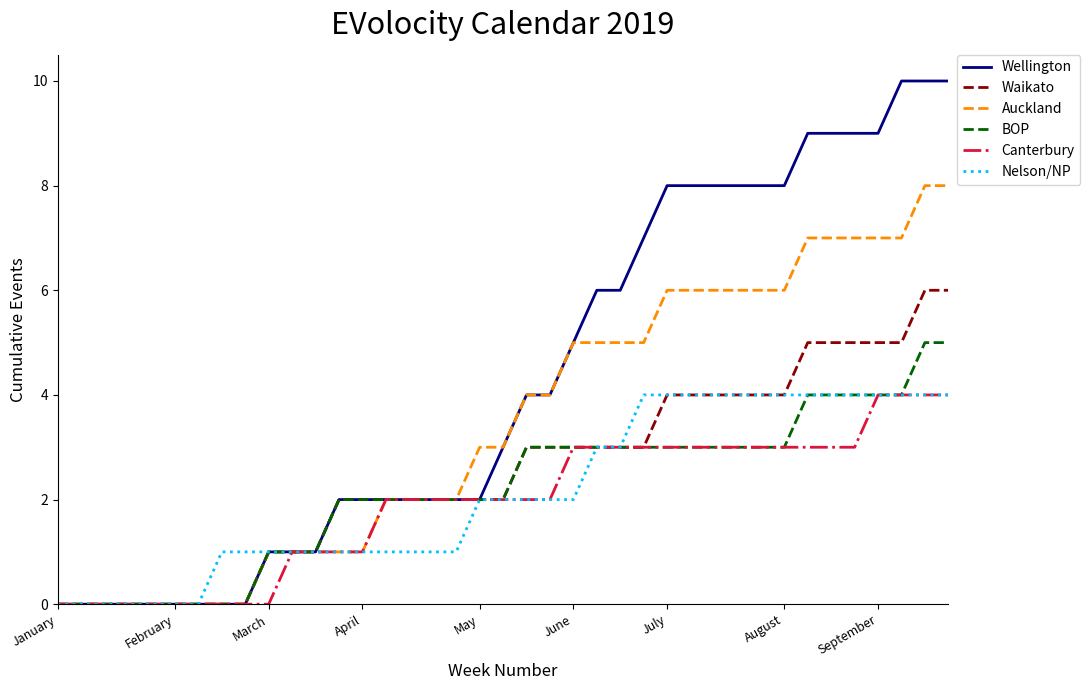

Which series has the largest total across all categories?

Wellington